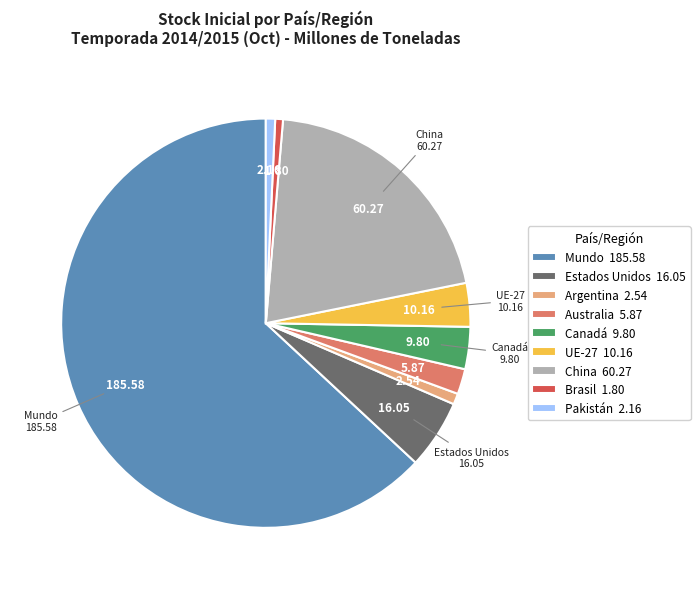

Does any single category account for the majority?

Yes